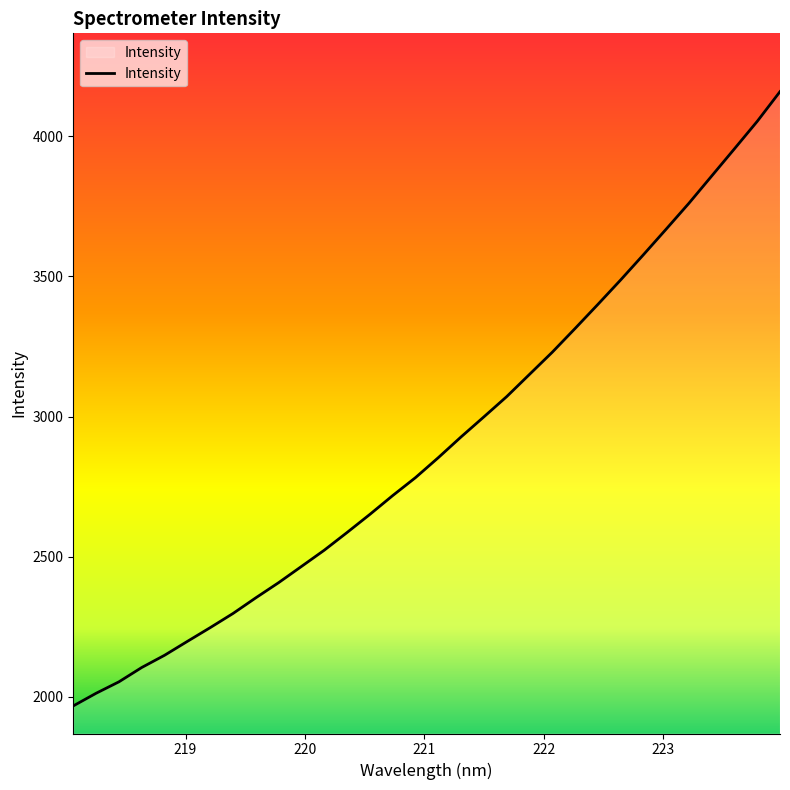

What is the greatest value displayed?

4158.9